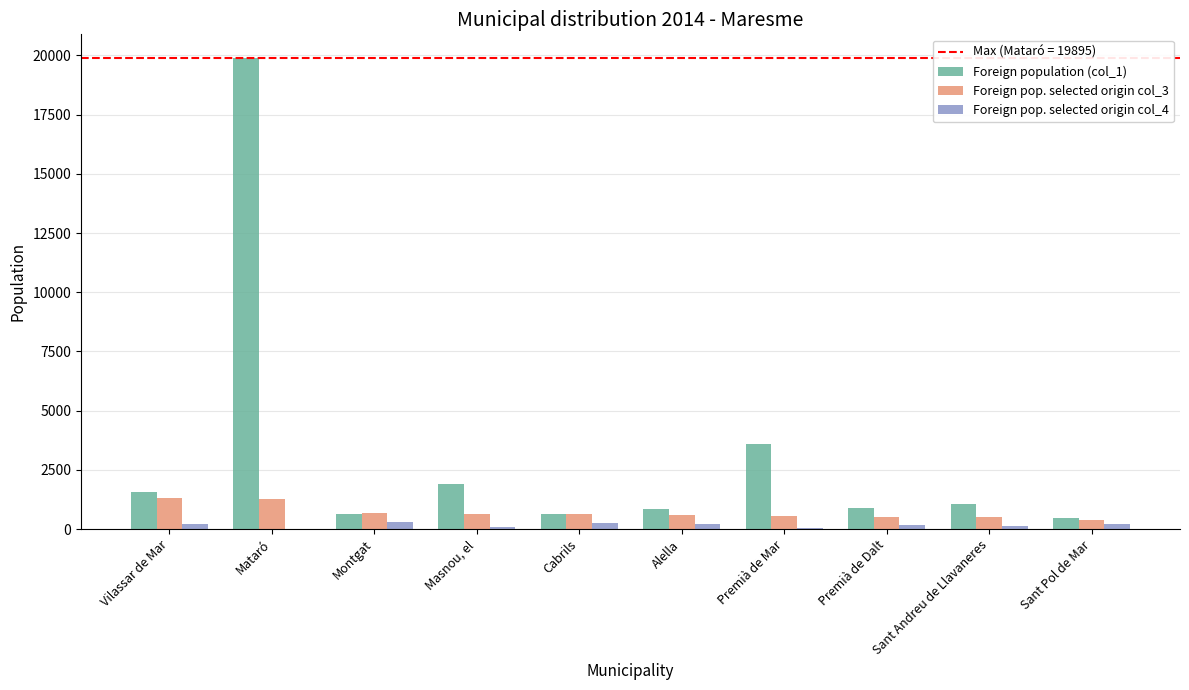

Are the bars horizontal?

No